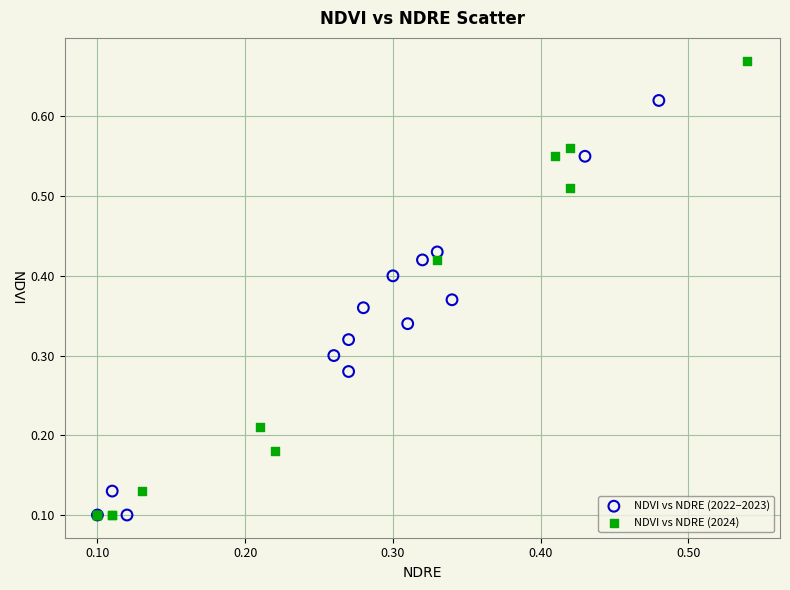

Which series reaches the maximum Y coordinate?

NDVI vs NDRE (2024)